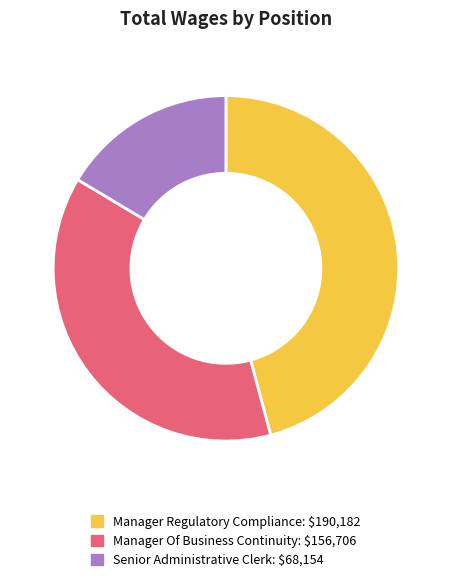

Is the sum of Manager Of Business Continuity and Senior Administrative Clerk greater than half?

Yes